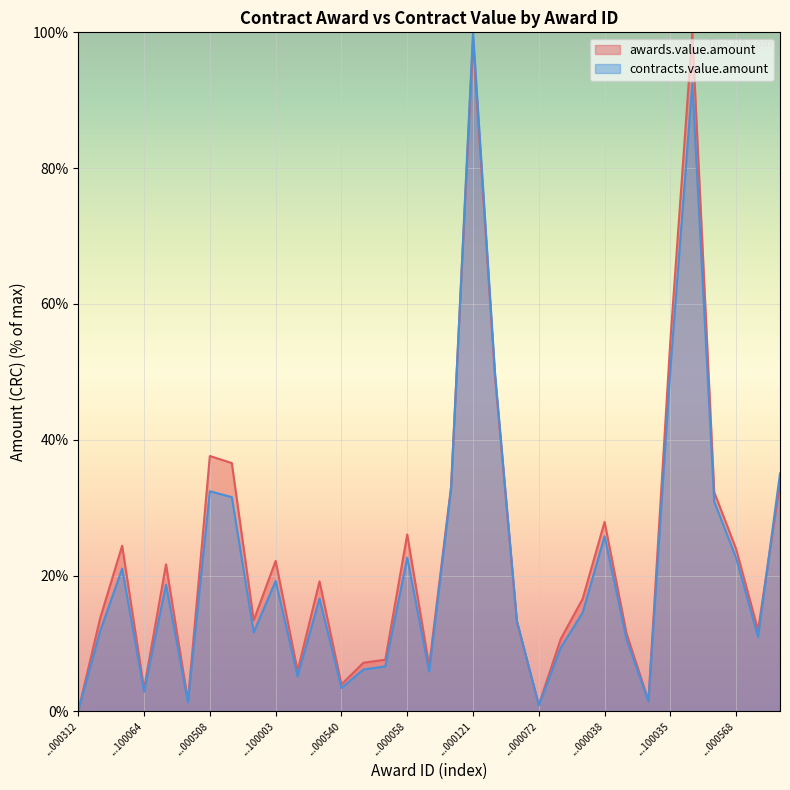

What is the minimum value shown in the chart?

0.1